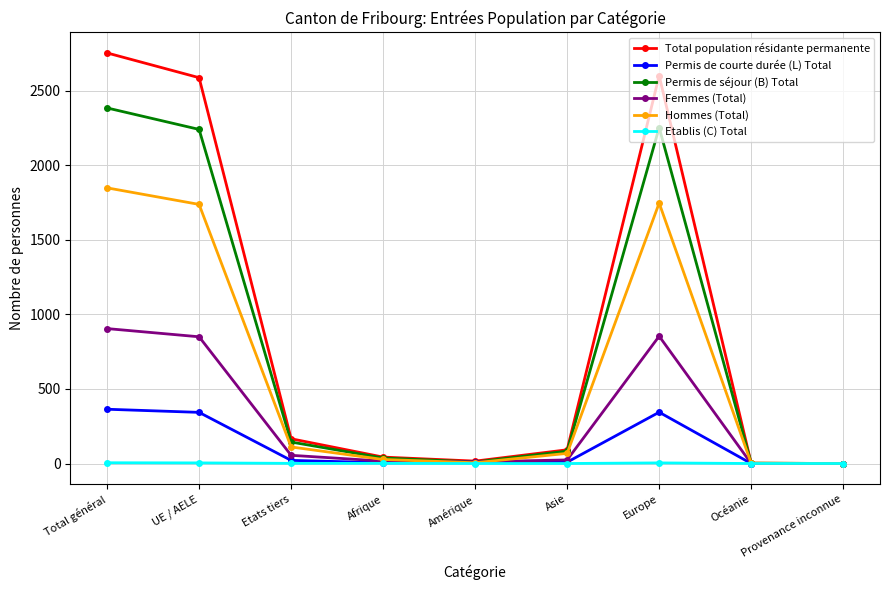

What is the sum of all Total population résidante permanente values?

8262